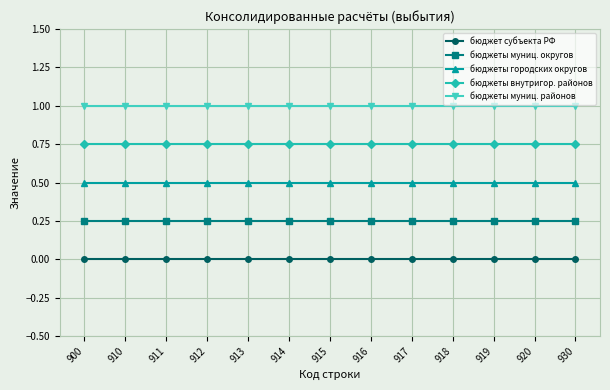

What is the value of the бюджеты городских округов point at the 11th from the left?

0.5